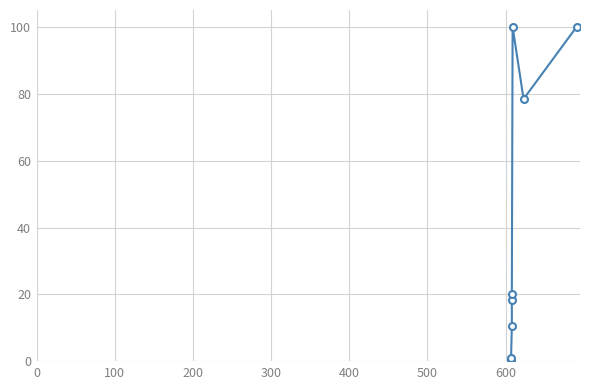

True or false: there are more than 2 points higher than both neighbors.

False